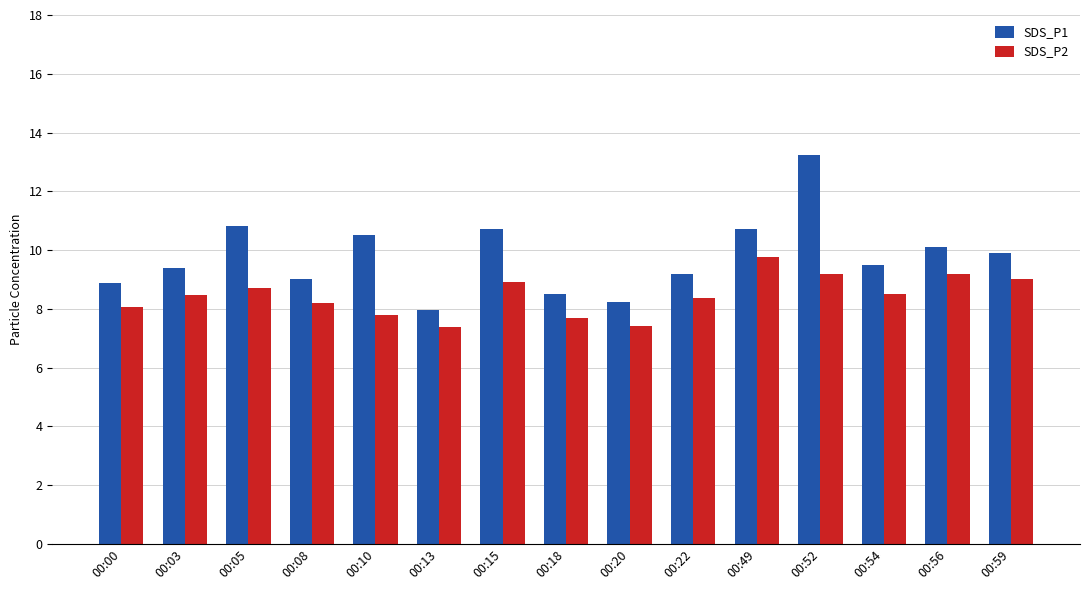

What are all the series names shown in the legend?

SDS_P1, SDS_P2